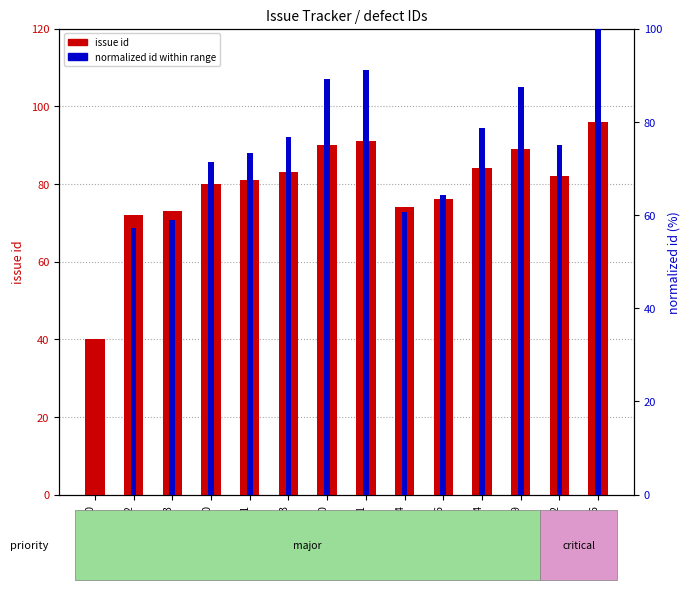

How many groups of bars are there?

14